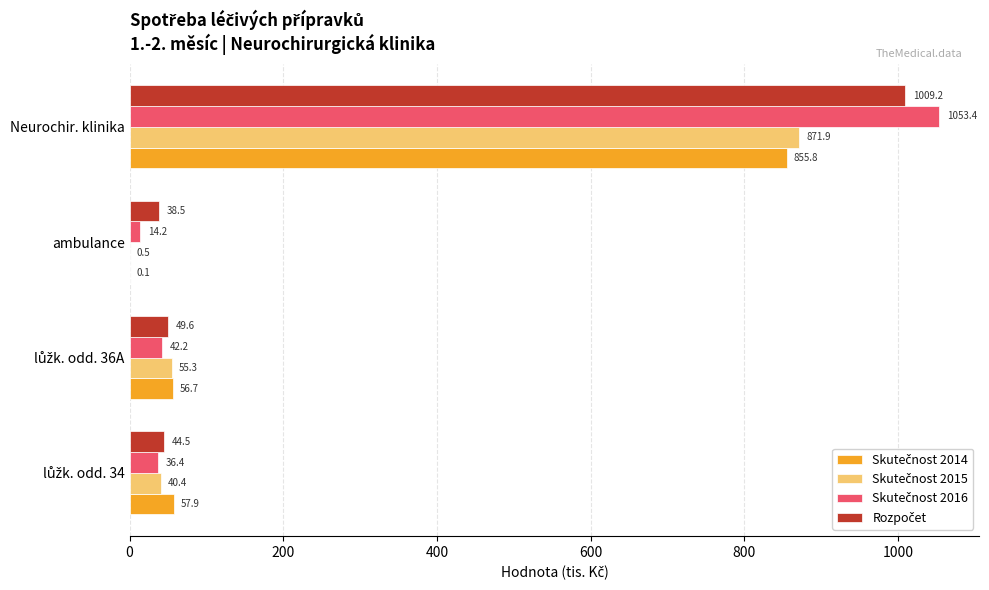

At which category does the chart reach its peak across all series?

Neurochir. klinika